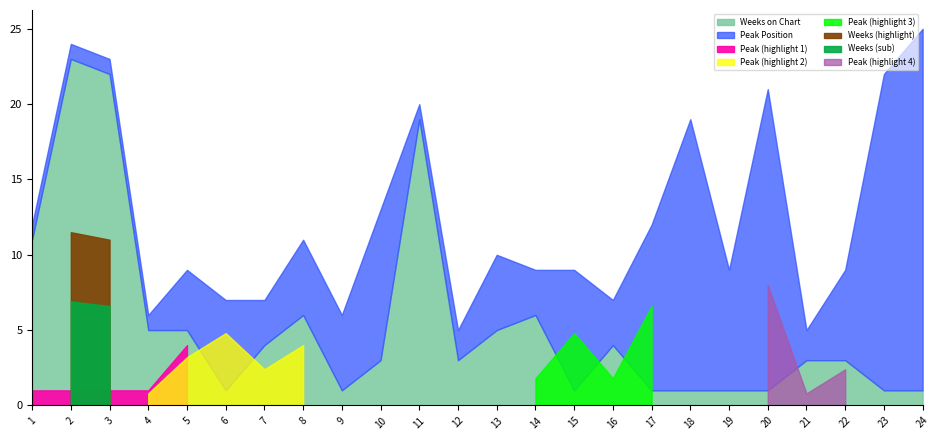

Where is the first local maximum for Weeks on Chart?

2